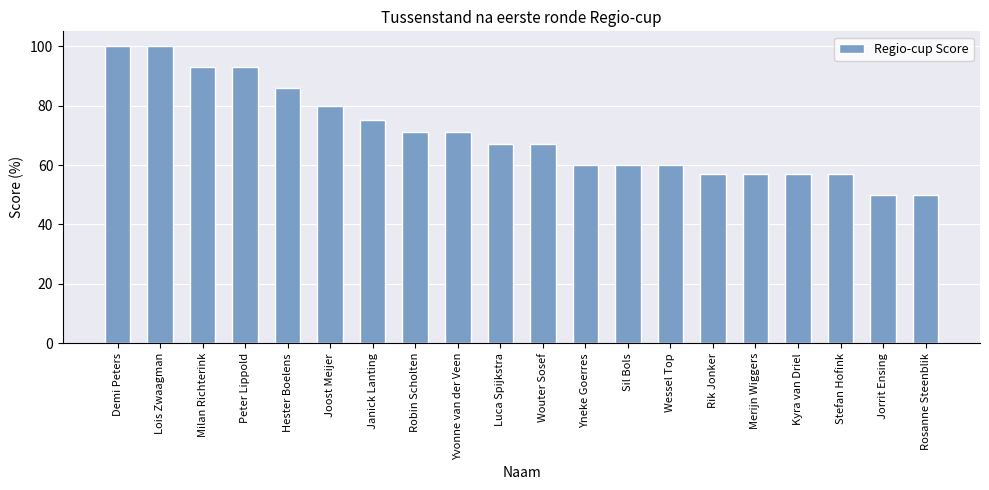

True or false: the data shows 127 at Janick Lanting.

False